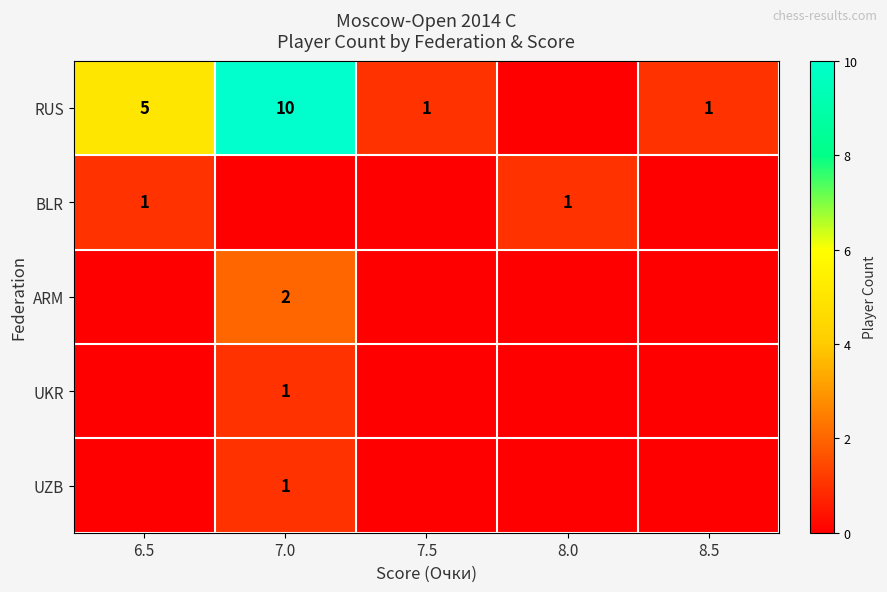

What is the sum of all BLR values?

2